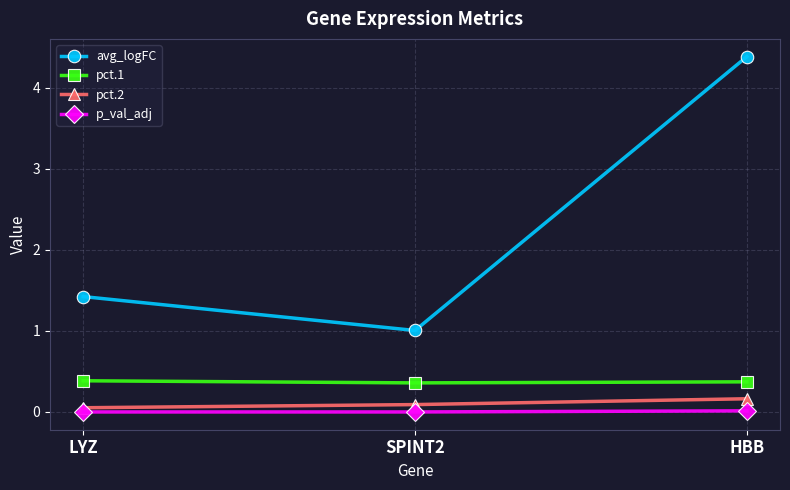

What is the label of the 2nd point from the left?

SPINT2